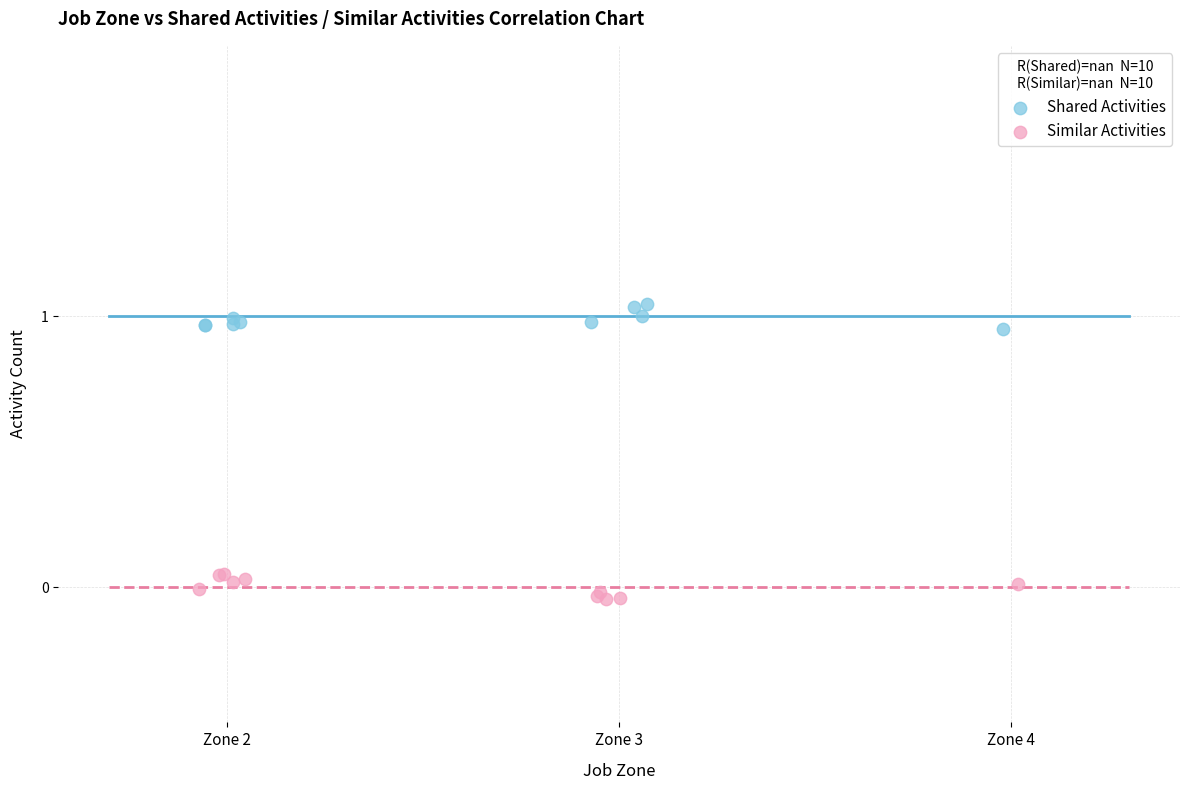

Which series contains the lowest Y value?

Similar Activities